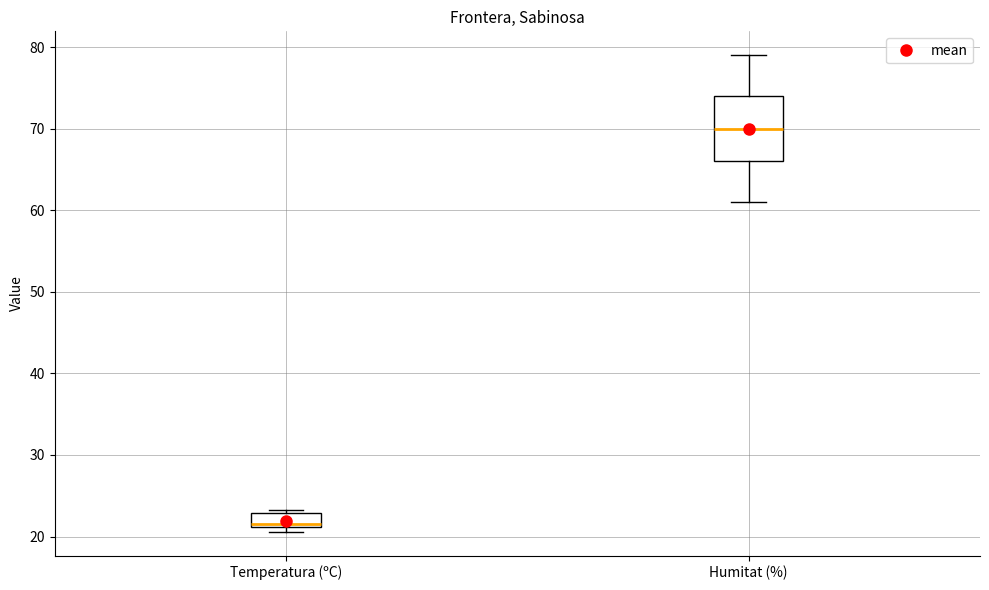

Reading left to right, transcribe this box plot: for each box, give where its median line is, the range the box spans, and where its two whiskers end, as read against the y-axis. The values are not printed on the chart, so give them approximately, as read against the axis.

Temperatura (ºC): median 22, box 21 to 23, whiskers 21 (just below the box's lower edge) to 23 (just above the box's upper edge)
Humitat (%): median 70, box 66 to 74, whiskers 61 to 79